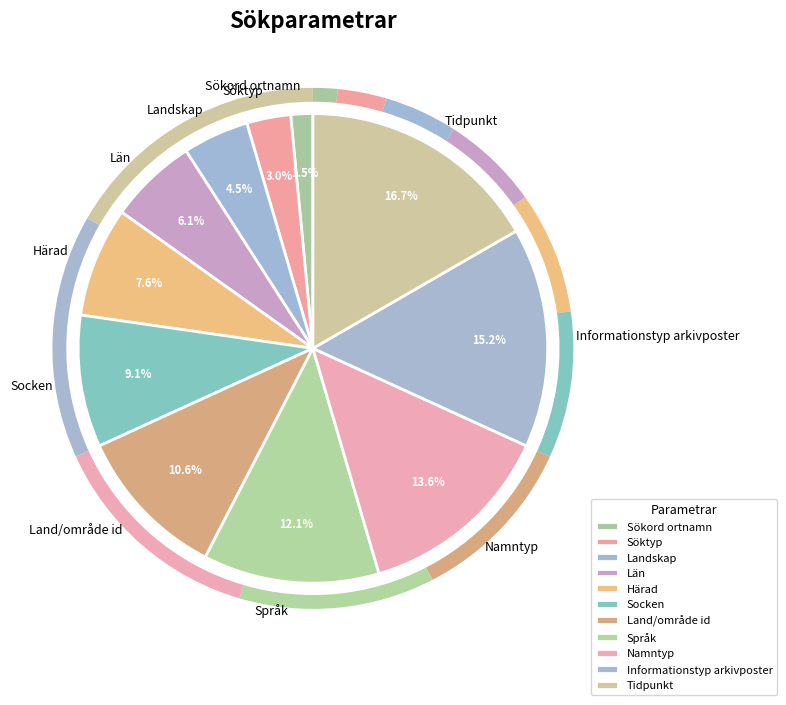

Combined, do Språk and Informationstyp arkivposter account for over 50%?

No